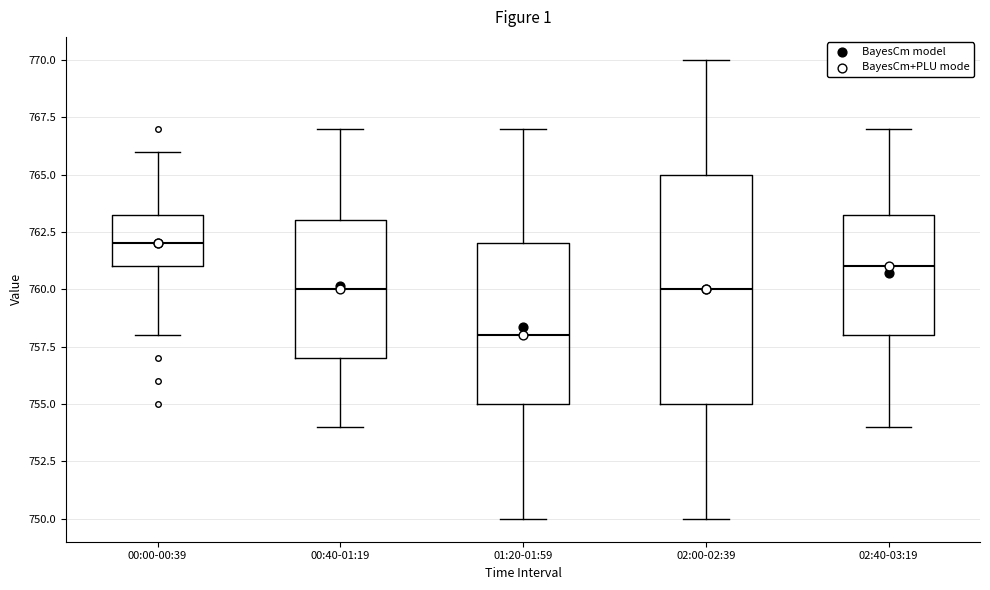

Reading left to right, read every box against the y-axis: the position of its median line, the range the box covers, and the ends of its whiskers. The values are not printed on the chart, so give them approximately, as read against the axis.

00:00-00:39: median 762.0, box 761.0 to 763.5, whiskers 758.0 to 766.0
00:40-01:19: median 760.0, box 757.0 to 763.0, whiskers 754.0 to 767.0
01:20-01:59: median 758.0, box 755.0 to 762.0, whiskers 750.0 to 767.0
02:00-02:39: median 760.0, box 755.0 to 765.0, whiskers 750.0 to 770.0
02:40-03:19: median 761.0, box 758.0 to 763.5, whiskers 754.0 to 767.0